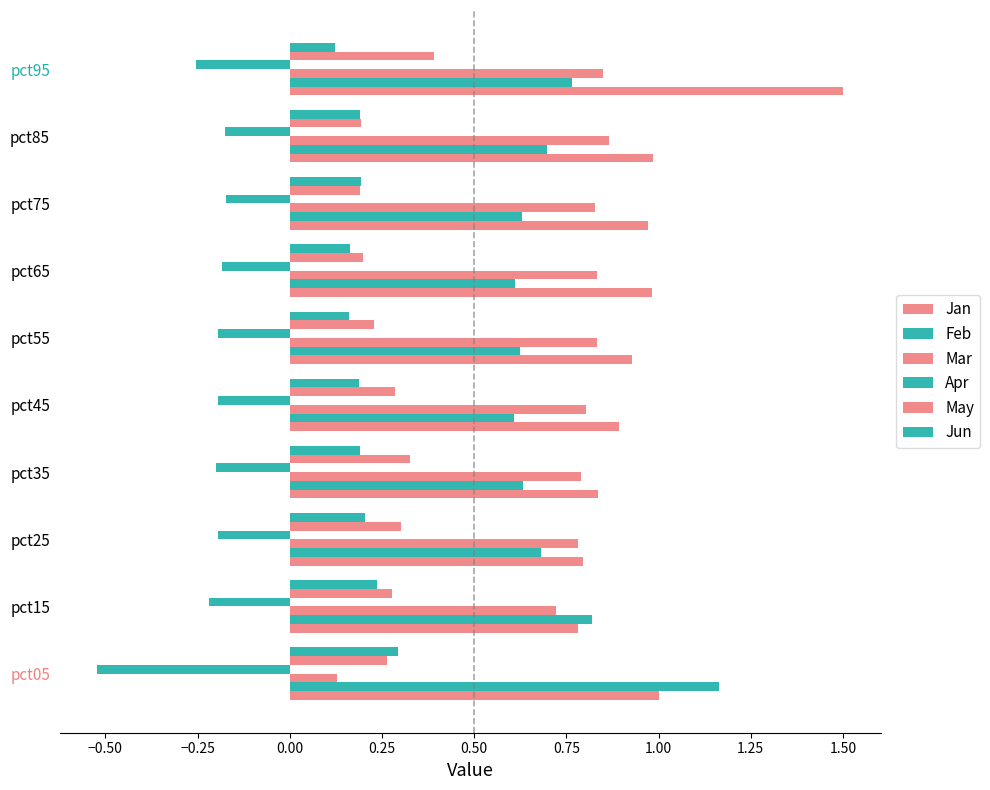

Reading left to right, what are all the values shown in this chart?

Jan: 1.0	0.8	0.8	0.8	0.9	0.9	1.0	1.0	1.0	1.5
Feb: 1.2	0.8	0.7	0.6	0.6	0.6	0.6	0.6	0.7	0.8
Mar: 0.1	0.7	0.8	0.8	0.8	0.8	0.8	0.8	0.9	0.8
Apr: -0.5	-0.2	-0.2	-0.2	-0.2	-0.2	-0.2	-0.2	-0.2	-0.3
May: 0.3	0.3	0.3	0.3	0.3	0.2	0.2	0.2	0.2	0.4
Jun: 0.3	0.2	0.2	0.2	0.2	0.2	0.2	0.2	0.2	0.1